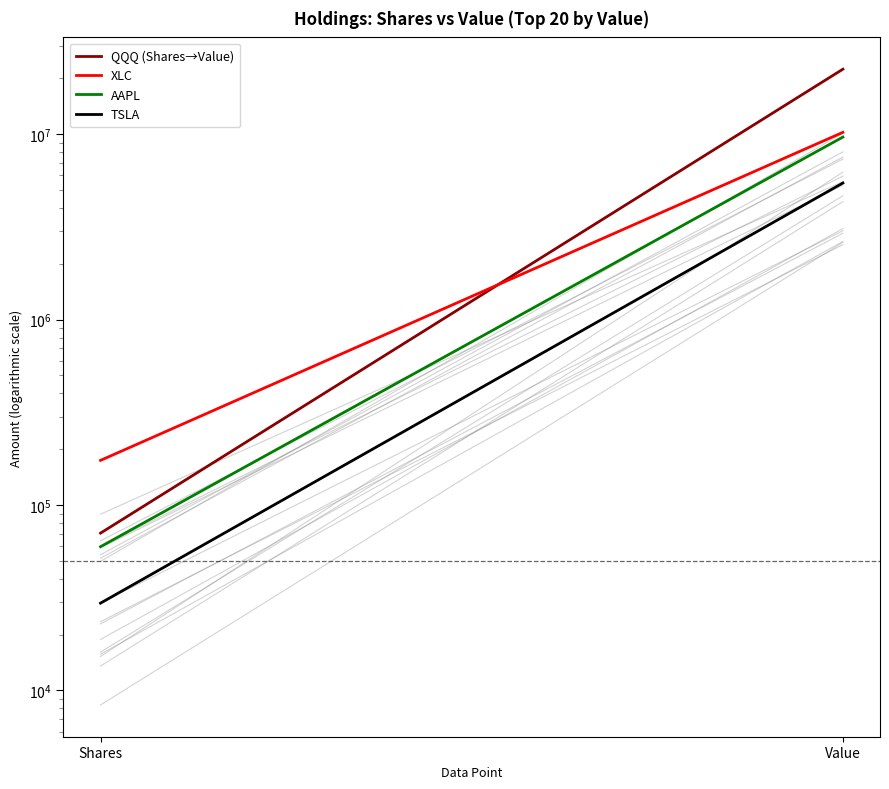

Count the XLC values in the range 174112 to 10237786.

2